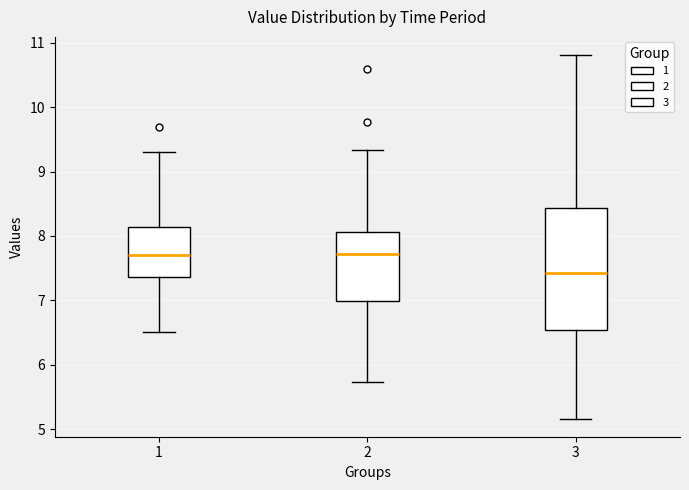

Which box's median line is the lowest?

3